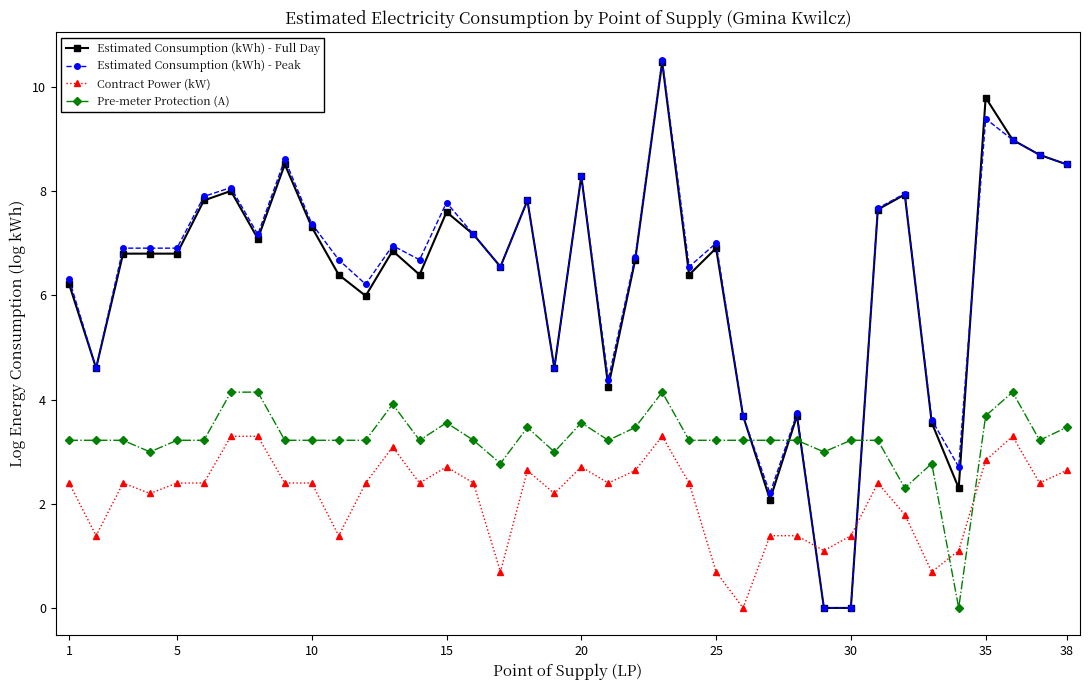

How many data points in Estimated Consumption (kWh) - Peak are less than 6?

10